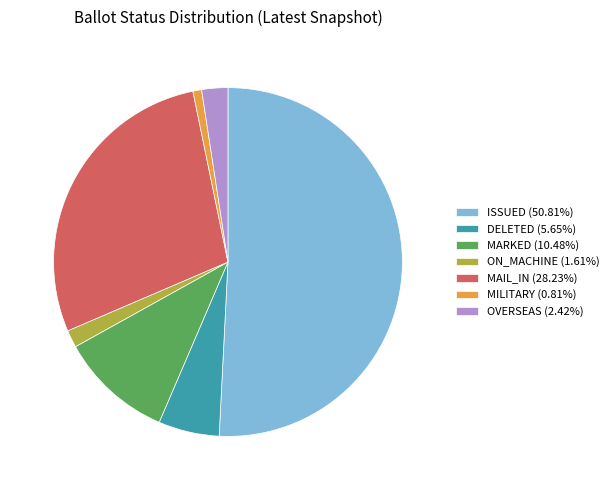

True or false: OVERSEAS accounts for 2% of the total.

True